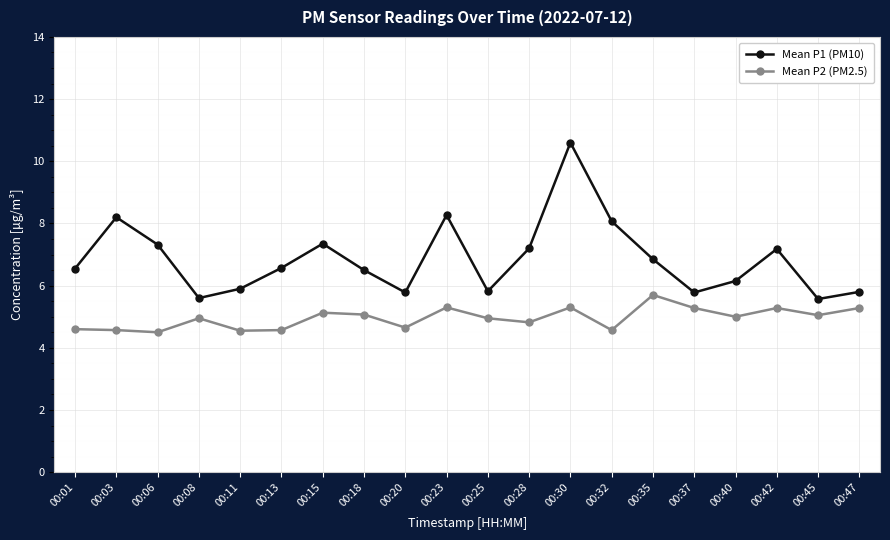

Rank the series by their average value, from highest to lowest.

Mean P1 (PM10), Mean P2 (PM2.5)